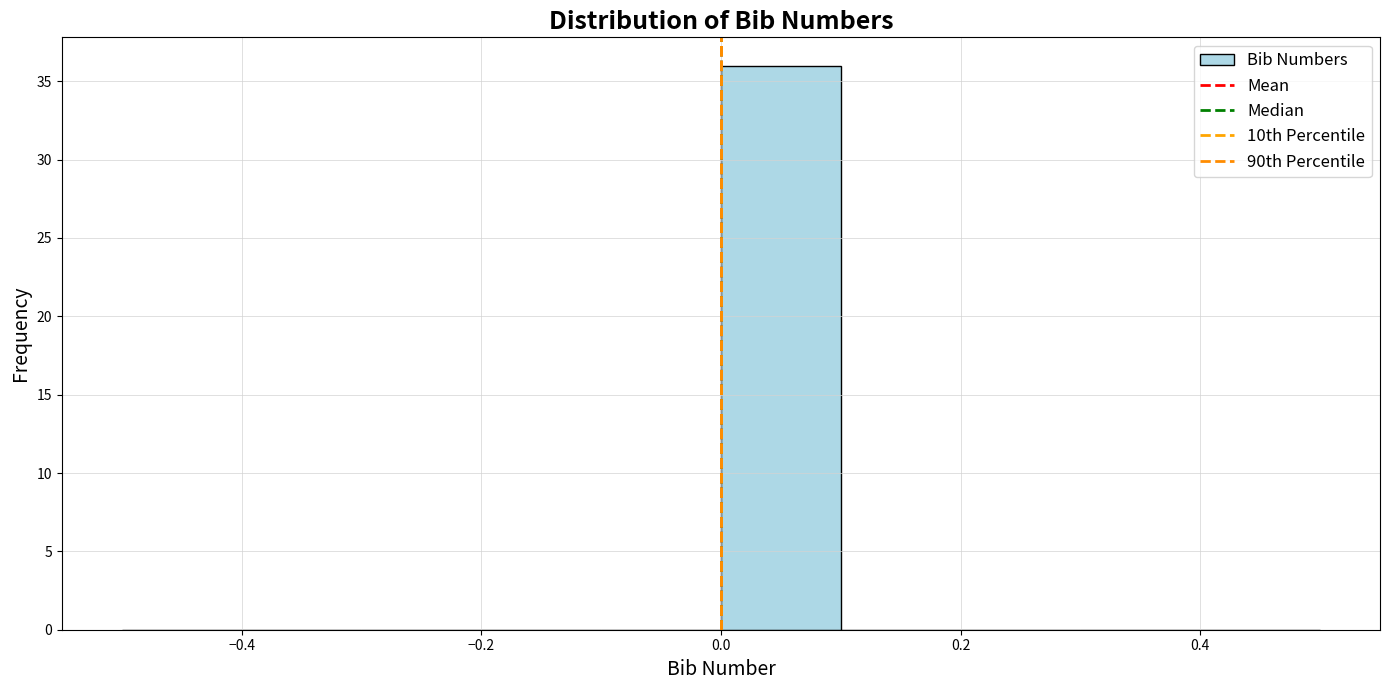

Reading left to right, list every bar in this chart as the range it spans on the x-axis followed by its height. The values are not printed on the chart, so give them approximately, as read against the axis.

-0.5 to -0.4: 0
-0.4 to -0.3: 0
-0.3 to -0.2: 0
-0.2 to -0.1: 0
-0.1 to 0.0: 0
0.0 to 0.1: 36
0.1 to 0.2: 0
0.2 to 0.3: 0
0.3 to 0.4: 0
0.4 to 0.5: 0